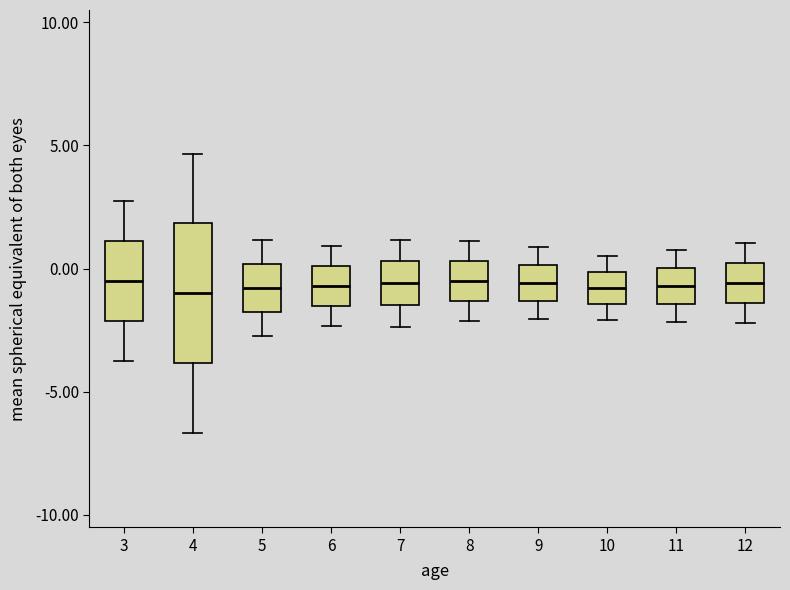

Reading left to right, read every box against the y-axis: the position of its median line, the range the box covers, and the ends of its whiskers. The values are not printed on the chart, so give them approximately, as read against the axis.

3: median -0.5, box -2.0 to 1.0, whiskers -3.5 to 2.5
4: median -1.0, box -4.0 to 2.0, whiskers -6.5 to 4.5
5: median -1.0, box -2.0 to 0.0, whiskers -2.5 to 1.0
6: median -0.5, box -1.5 to 0.0, whiskers -2.5 to 1.0
7: median -0.5, box -1.5 to 0.5, whiskers -2.5 to 1.0
8: median -0.5, box -1.5 to 0.5, whiskers -2.0 to 1.0
9: median -0.5, box -1.5 to 0.0, whiskers -2.0 to 1.0
10: median -1.0, box -1.5 to 0.0, whiskers -2.0 to 0.5
11: median -0.5, box -1.5 to 0.0, whiskers -2.0 to 1.0
12: median -0.5, box -1.5 to 0.0, whiskers -2.0 to 1.0